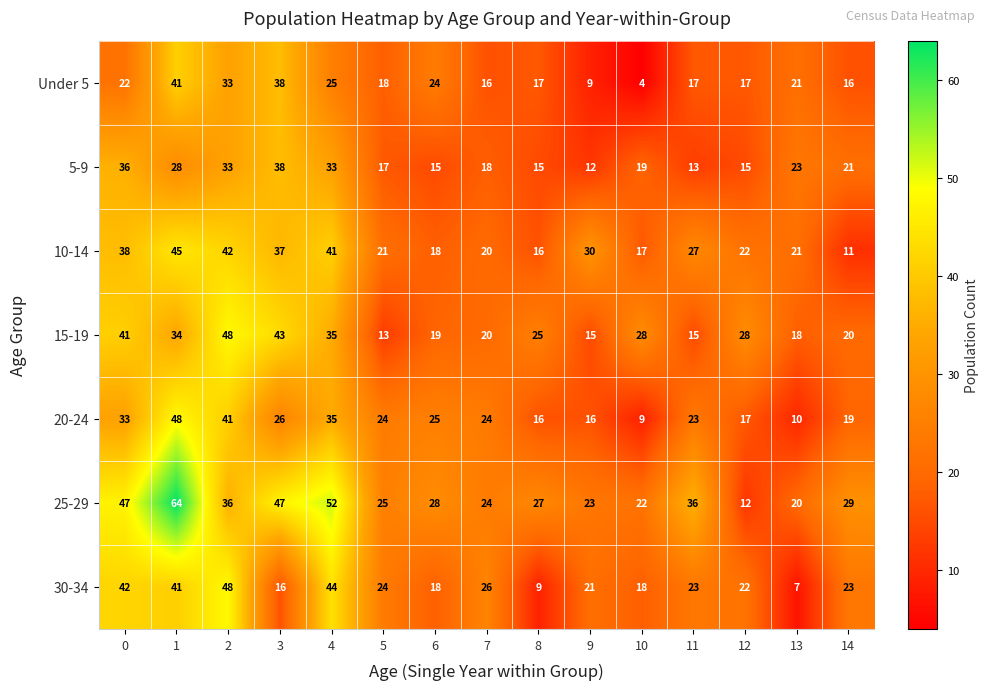

Between 2 and 5, which series saw the biggest shift?

15-19